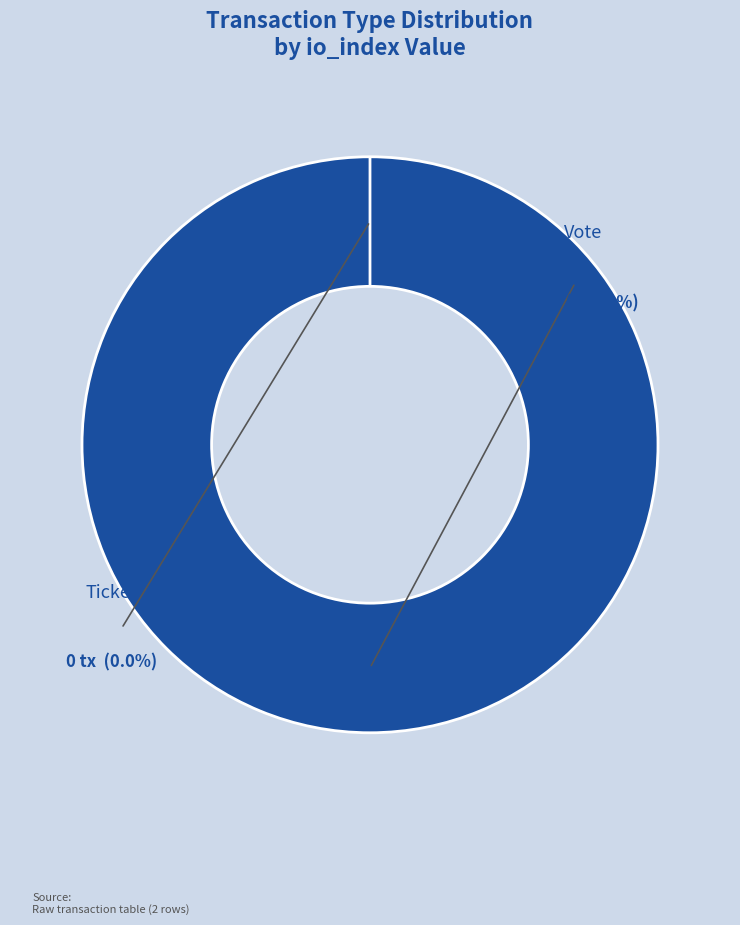

The Ticket slice represents 8% of the pie. True or false?

False